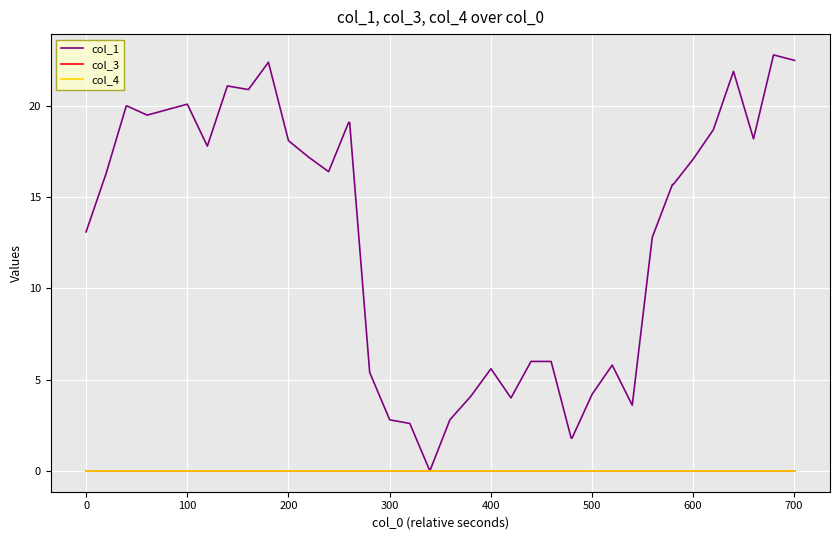

Is this an area chart (filled region under the line)?

No